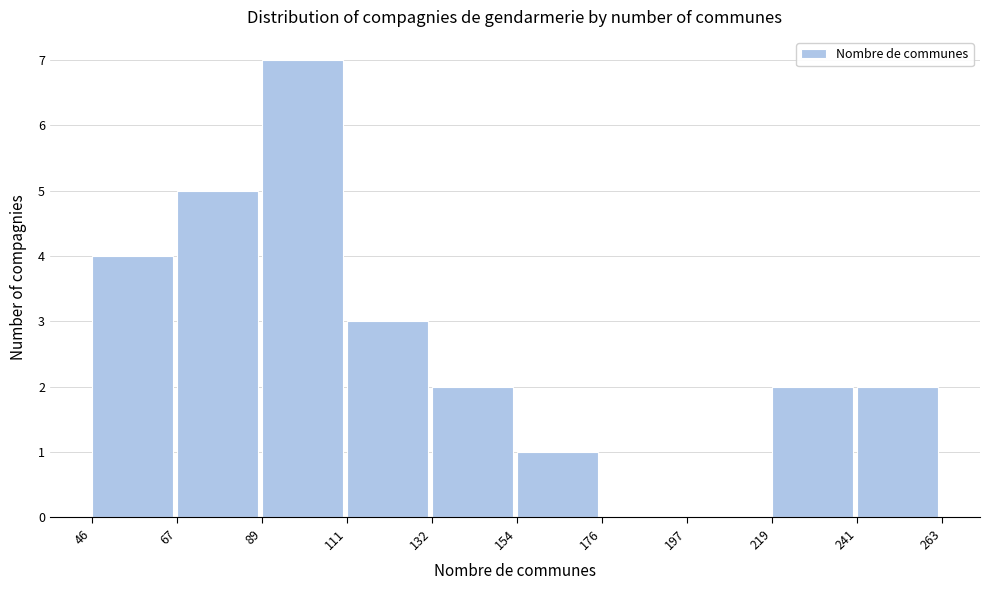

Which range on the x-axis has the tallest bar?

89 to 111